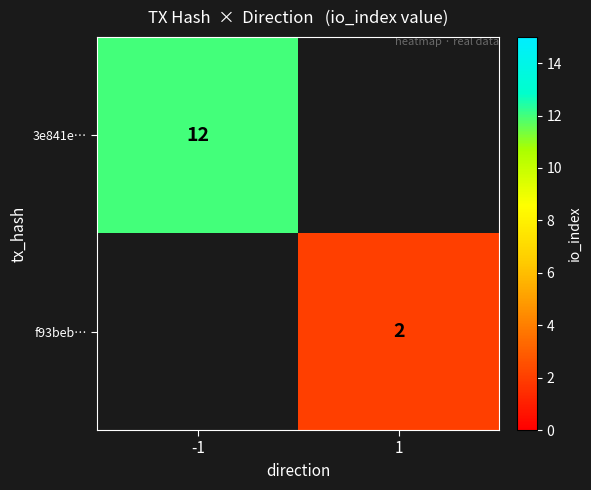

Is the value of f93beb… at 1 greater than the value of 3e841e… at -1?

No